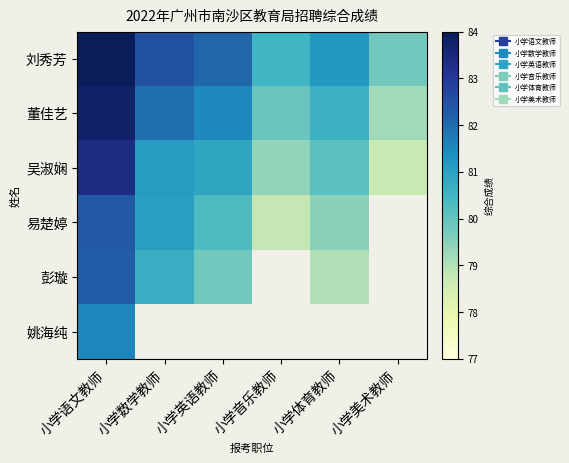

The value of 彭璇 at 小学语文教师 is 125.9. True or false?

False